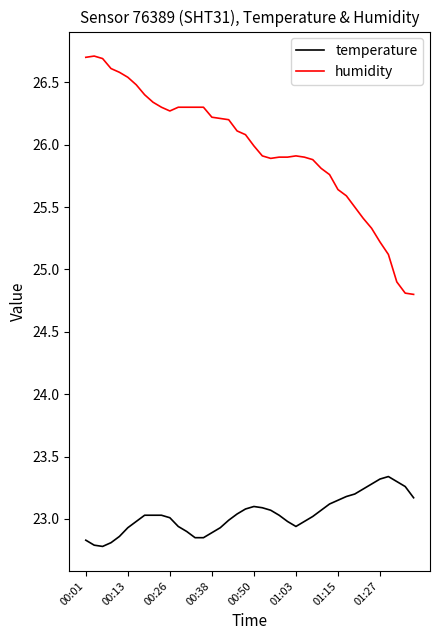

How many categories are shown in the chart?

40